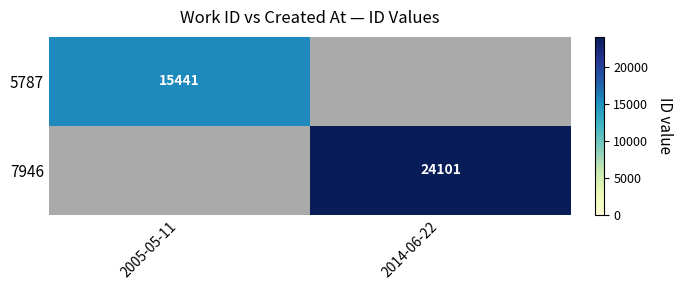

What is the total value across all series at 2014-06-22?

24101